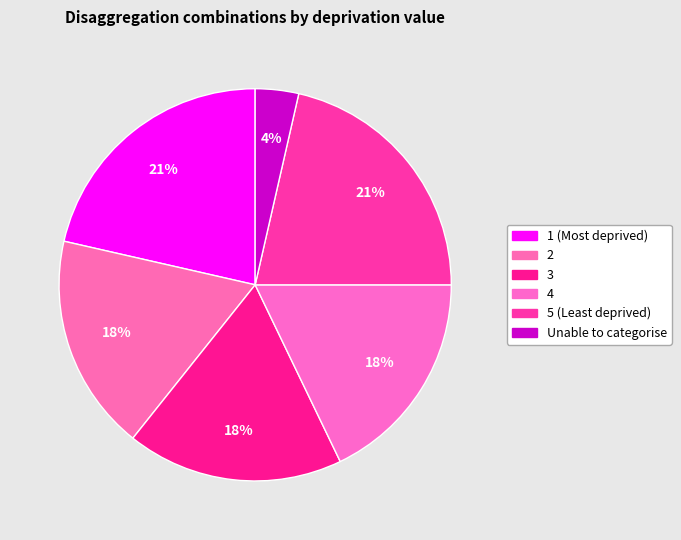

How many slices are in this pie chart?

6